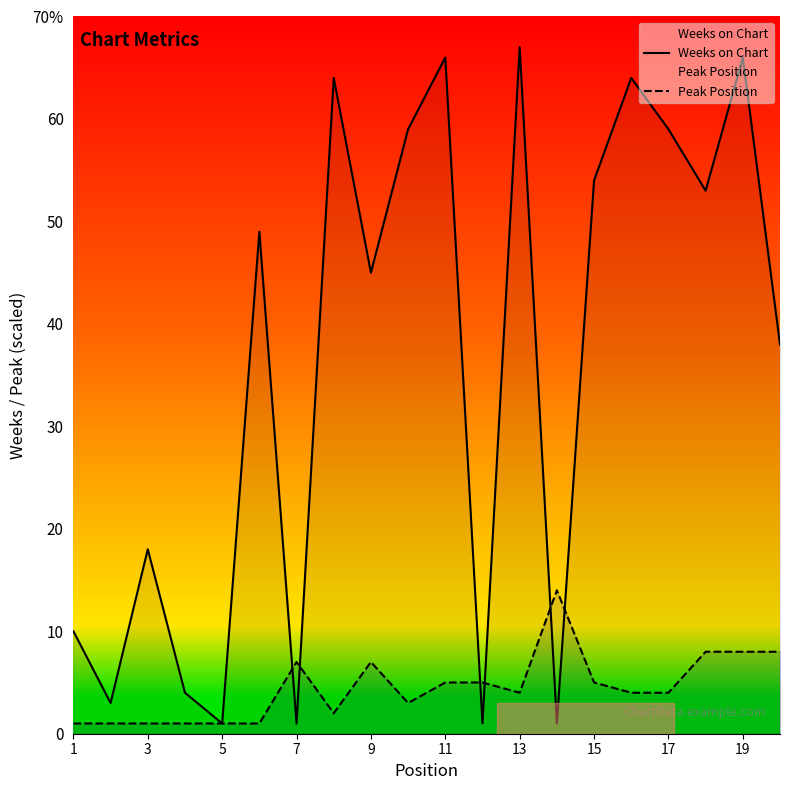

Which series has the largest range (max minus min)?

Weeks on Chart